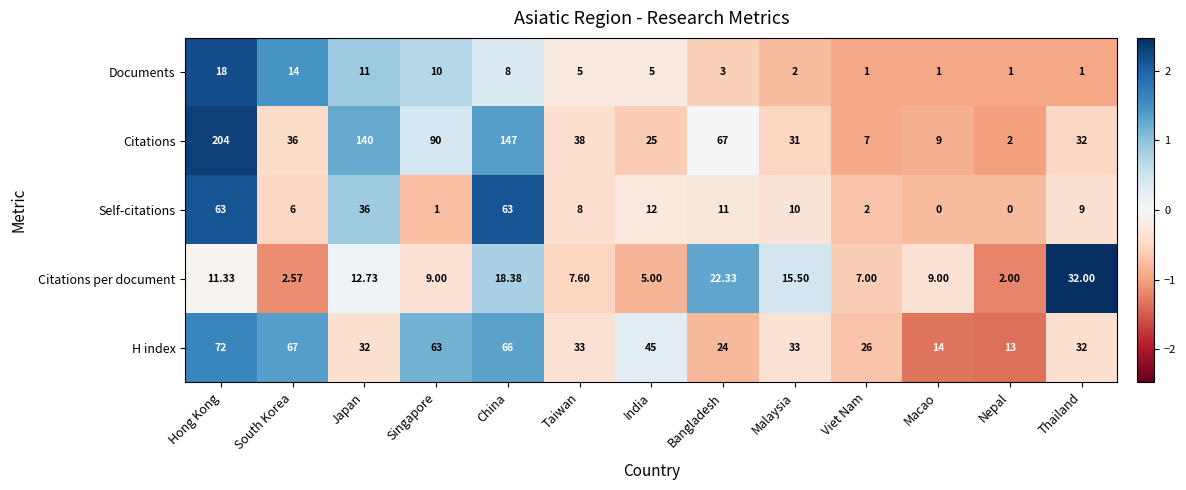

Rank the series by their maximum value, from lowest to highest.

Documents, Citations per document, Self-citations, H index, Citations